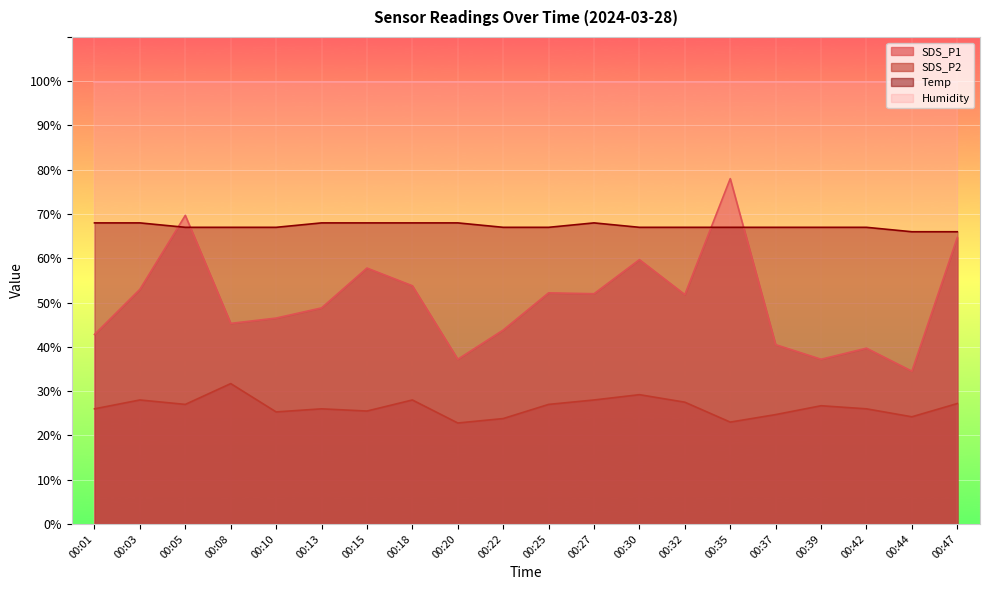

True or false: SDS_P1 and Temp cross at least once.

True